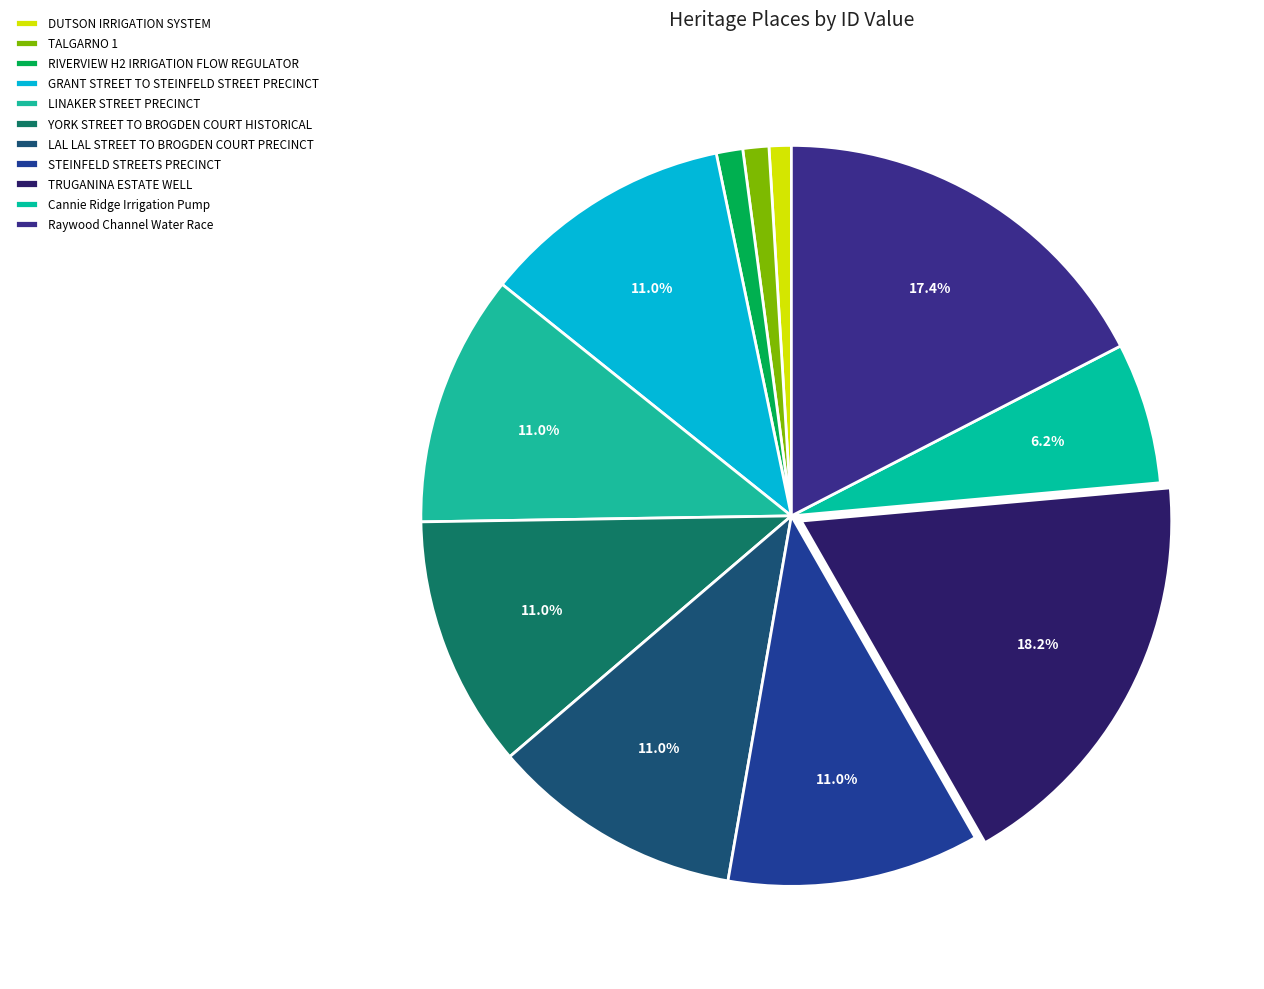

Which category has the biggest portion of the pie?

TRUGANINA ESTATE WELL